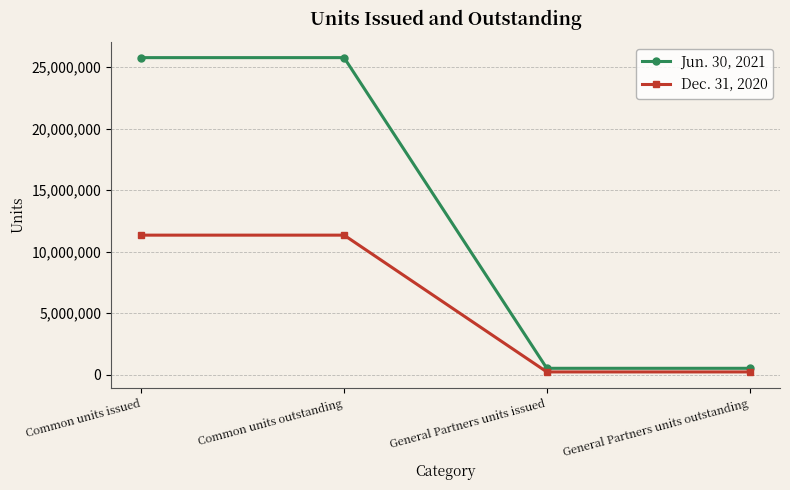

True or false: Jun. 30, 2021 has a value of 8552535 at Common units issued.

False